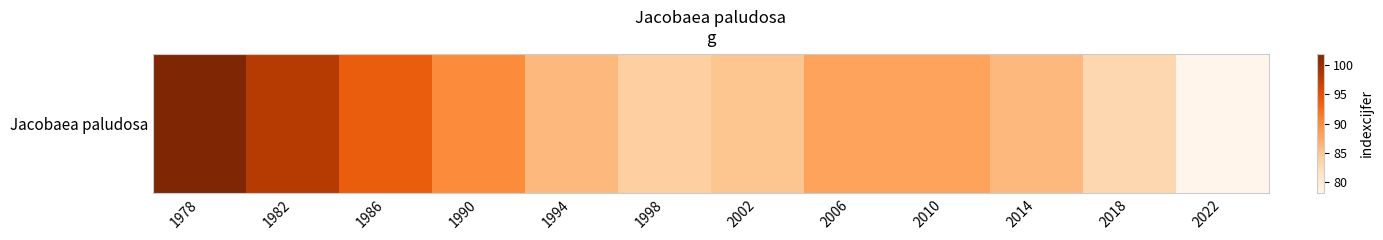

What is the ratio of the value at 1994 to the value at 2006?

1.0